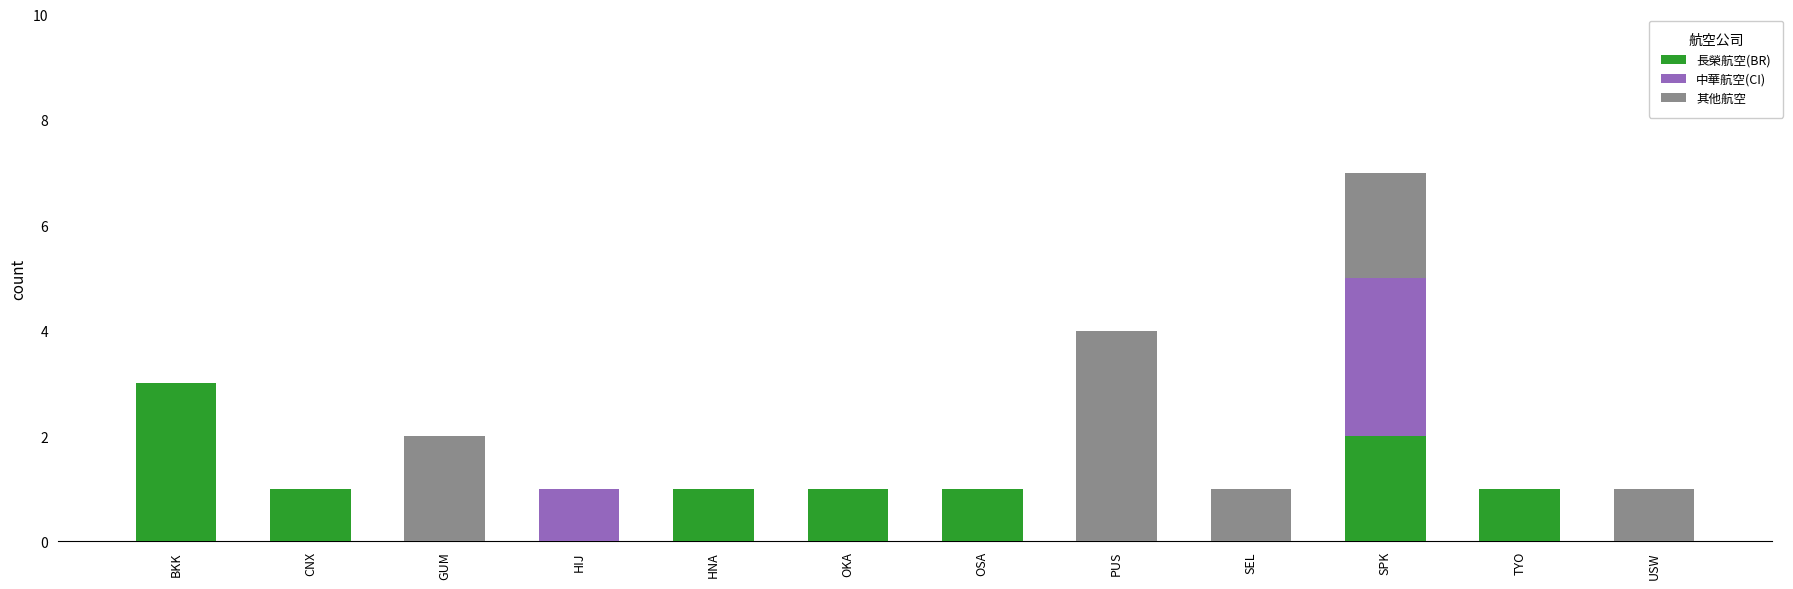

What is the sum of all 長榮航空(BR) values?

10